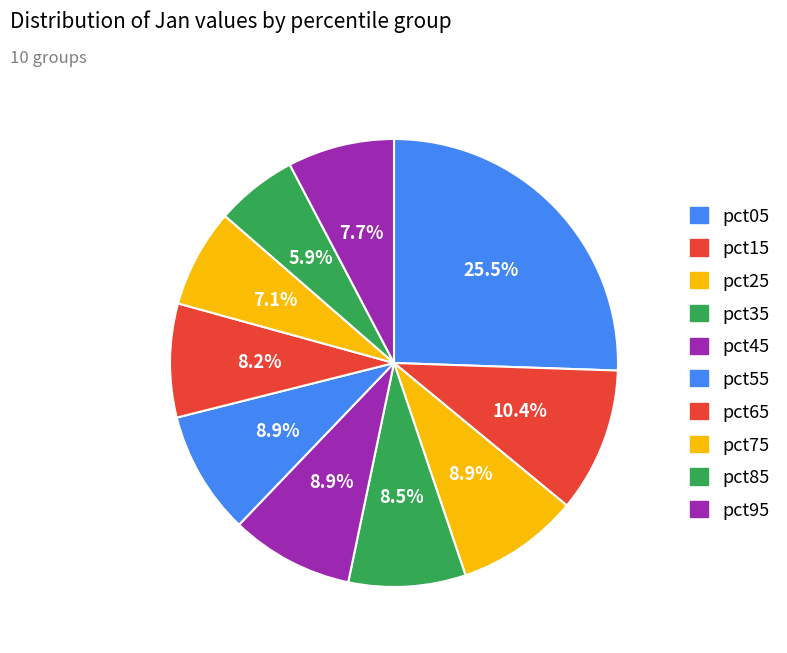

Rank the categories by value from lowest to highest.

pct85, pct75, pct95, pct65, pct35, pct25, pct45, pct55, pct15, pct05